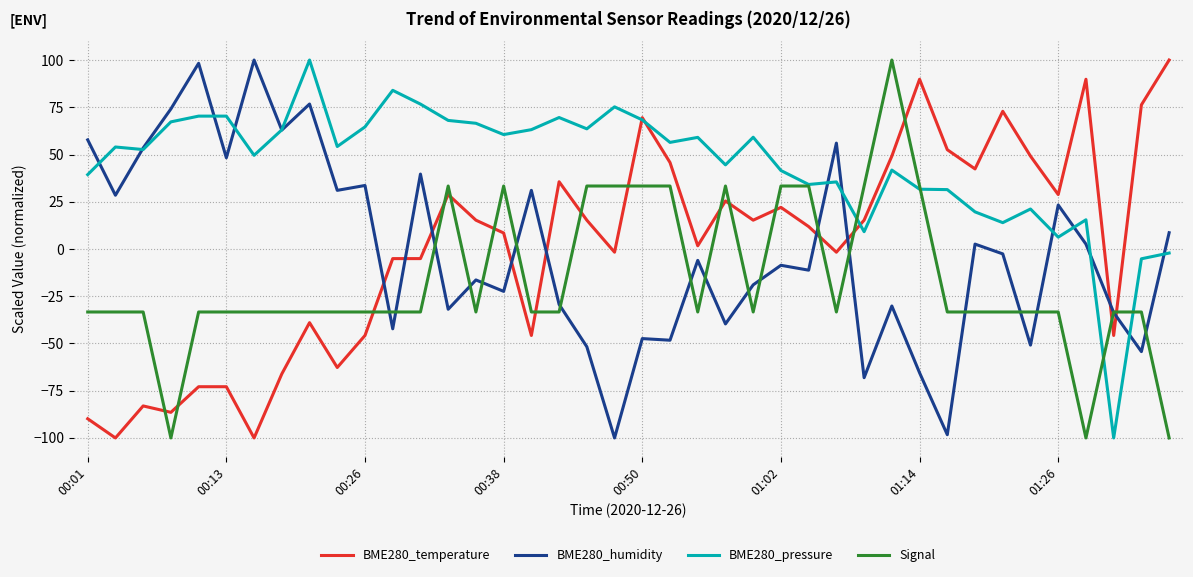

How many times do BME280_temperature and BME280_humidity cross each other?

9